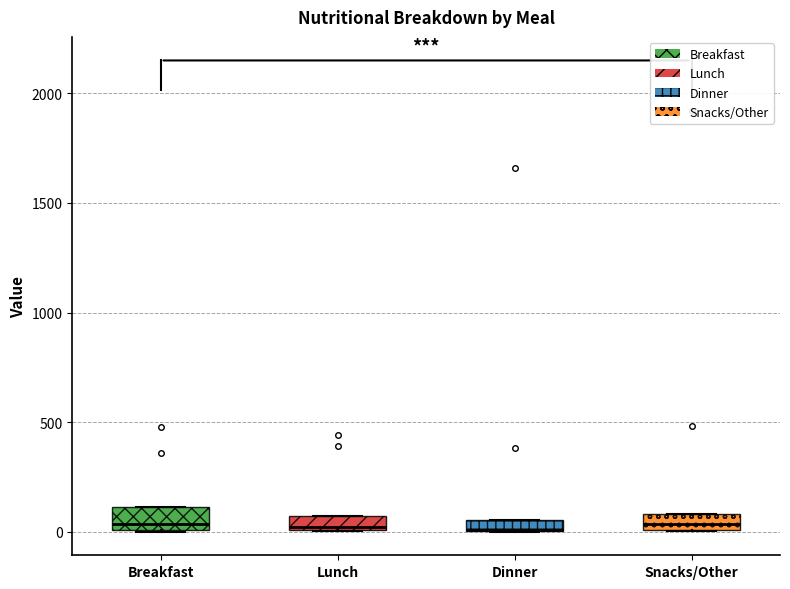

Where does the median line of the box for Breakfast sit on the y-axis? The values are not printed on the chart, so give them approximately, as read against the axis.

50